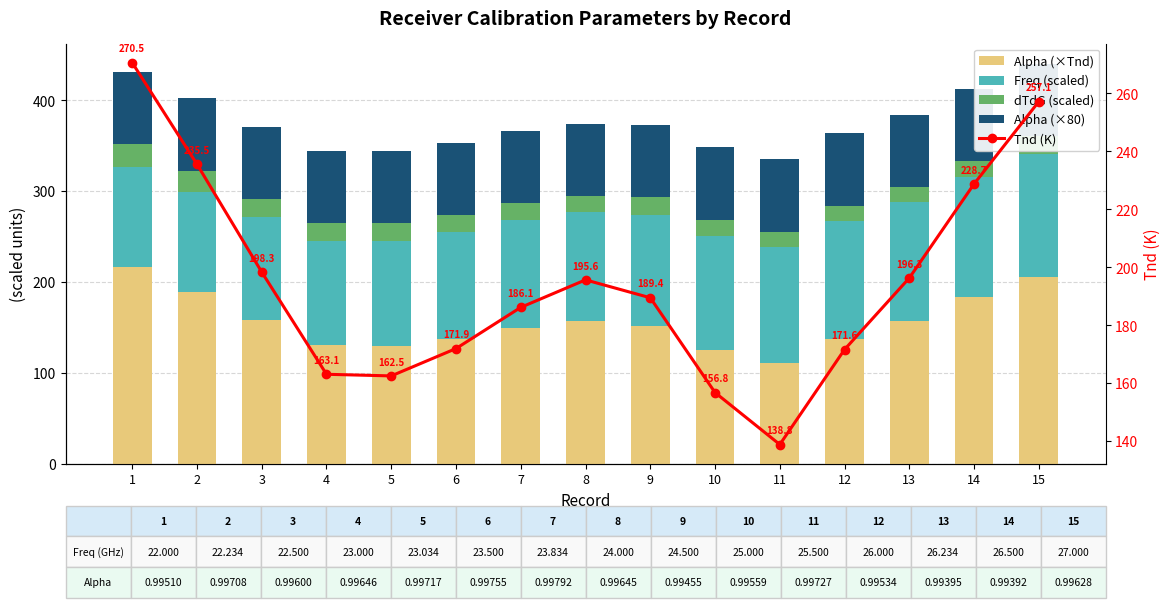

At which category is the sum across all series the highest?

1